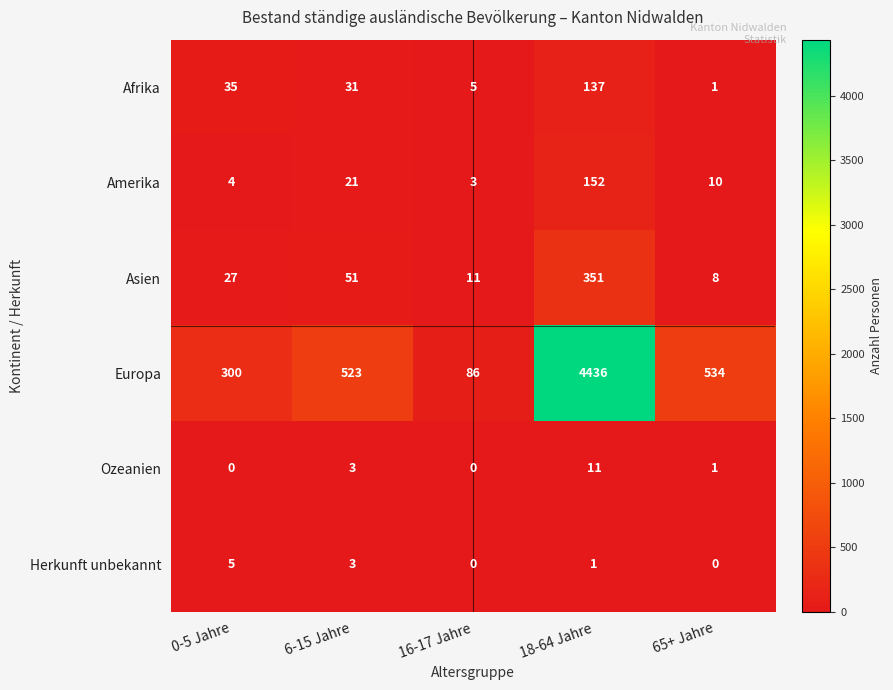

Which series has the largest range (max minus min)?

Europa